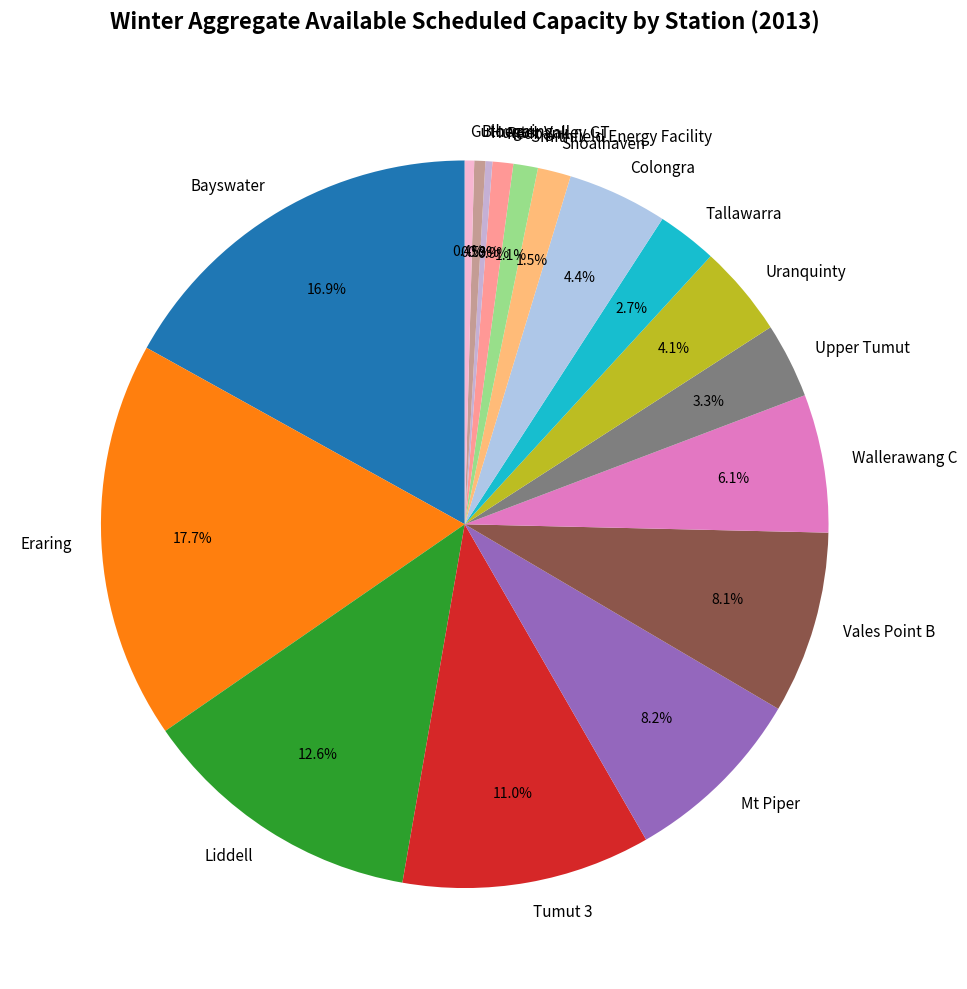

Does Tumut 3 represent more than half of the total?

No